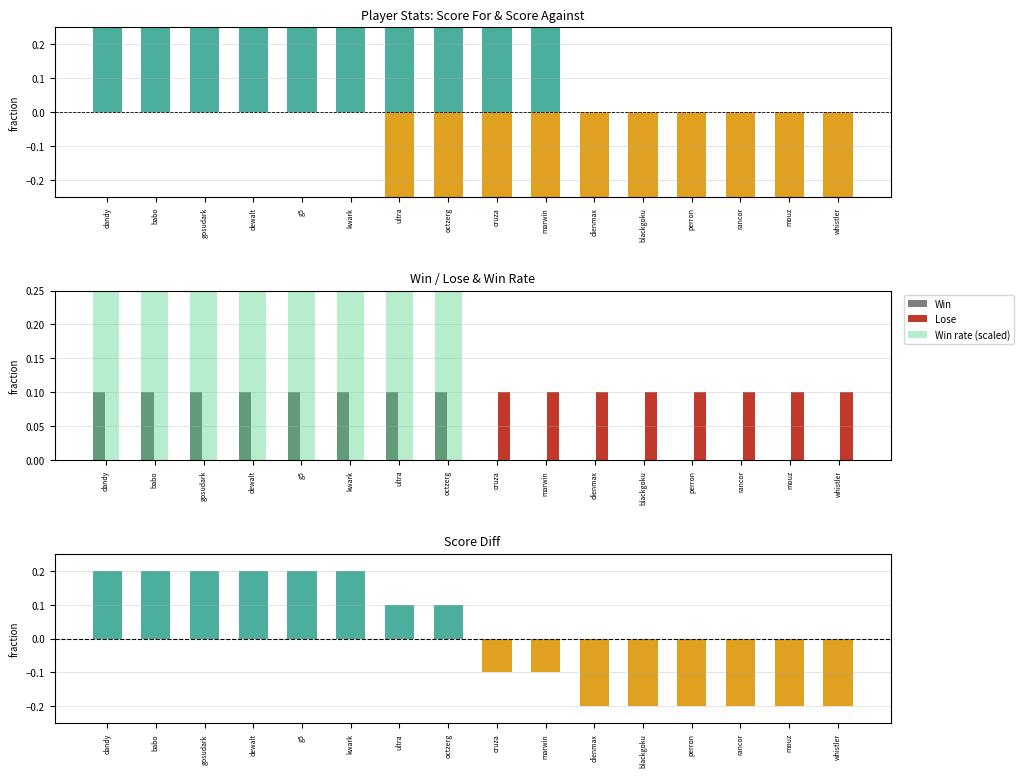

What is the difference between the maximum and minimum values in the Score for series?

1.0